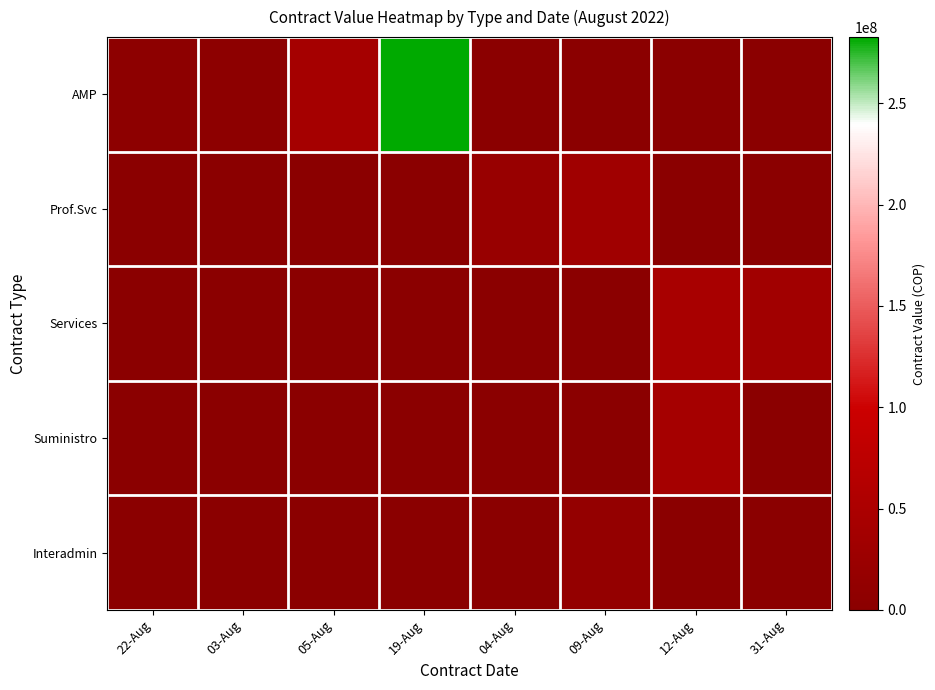

Reading left to right, list all the values displayed in this chart.

AMP: 22-Aug=4943915.9	03-Aug=5197126.3	05-Aug=41127620.4	19-Aug=282711968.6	04-Aug=0.0	09-Aug=0.0	12-Aug=0.0	31-Aug=0.0
Prof.Svc: 22-Aug=0.0	03-Aug=0.0	05-Aug=0.0	19-Aug=0.0	04-Aug=21213333.3	09-Aug=32403609.9	12-Aug=0.0	31-Aug=0.0
Services: 22-Aug=0.0	03-Aug=0.0	05-Aug=0.0	19-Aug=2046800.0	04-Aug=0.0	09-Aug=0.0	12-Aug=45000000.0	31-Aug=35151843.0
Suministro: 22-Aug=0.0	03-Aug=0.0	05-Aug=0.0	19-Aug=0.0	04-Aug=0.0	09-Aug=0.0	12-Aug=40000000.0	31-Aug=0.0
Interadmin: 22-Aug=0.0	03-Aug=0.0	05-Aug=0.0	19-Aug=0.0	04-Aug=0.0	09-Aug=15000000.0	12-Aug=0.0	31-Aug=0.0